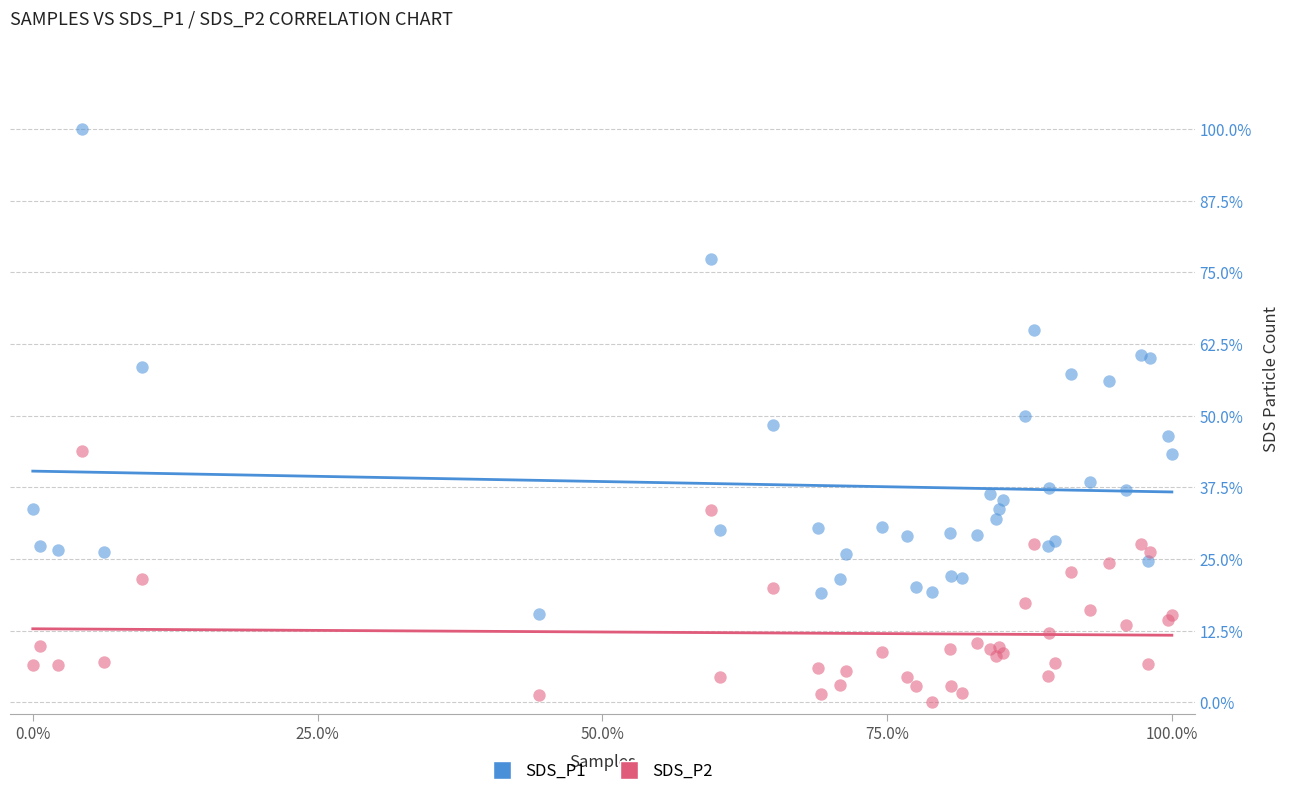

Which series reaches the minimum Y coordinate?

SDS_P2